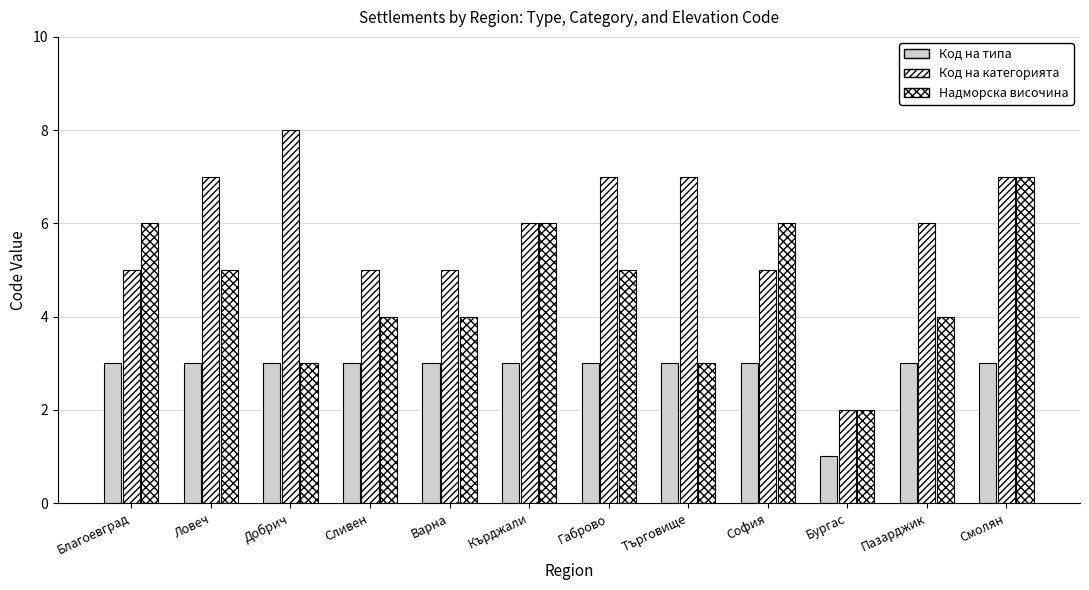

How many groups of bars are there?

12